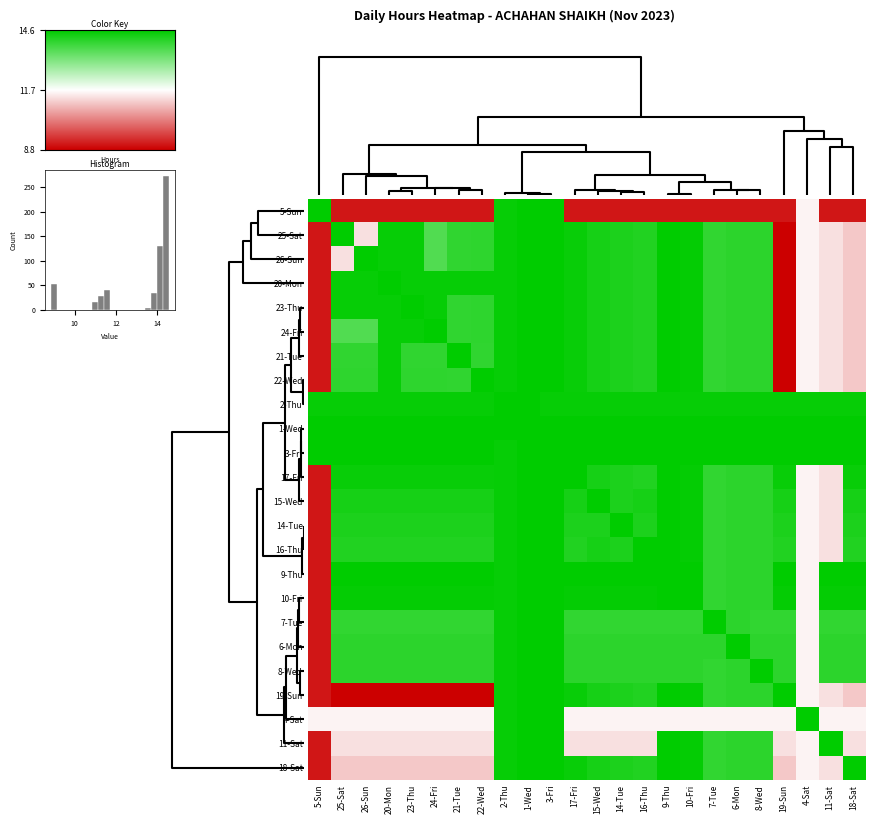

How many categories are shown in the chart?

24